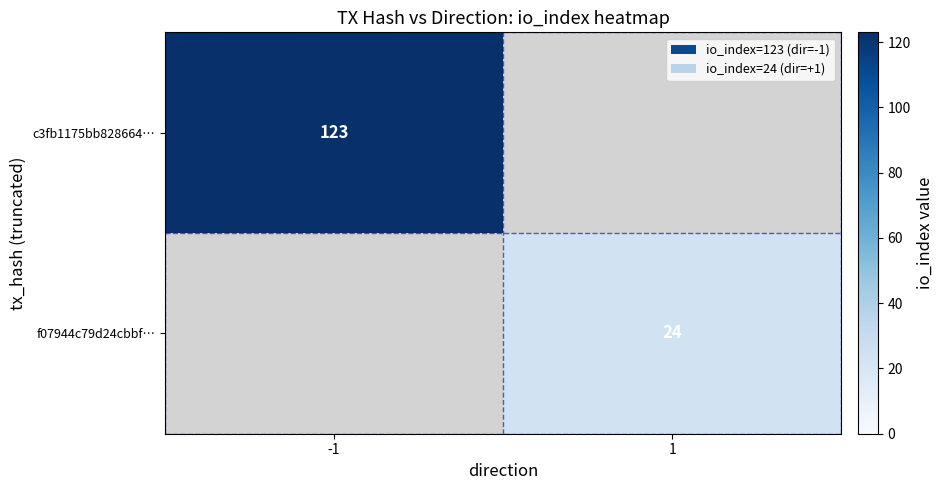

The value of f07944c79d24cbbf… at 1 is 39.4. True or false?

False